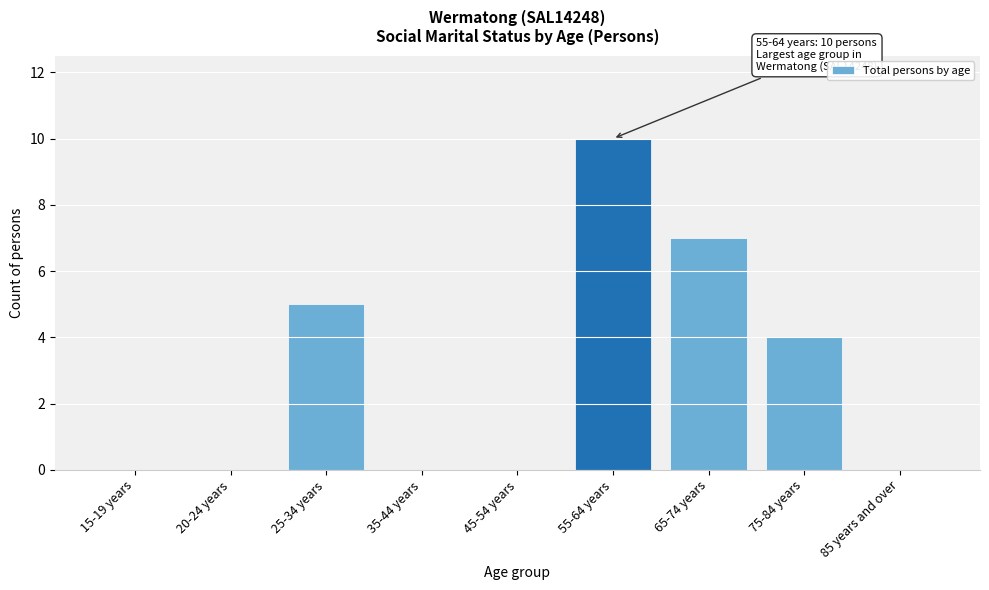

Reading left to right, transcribe all the data shown in this chart.

15-19 years=0	20-24 years=0	25-34 years=5	35-44 years=0	45-54 years=0	55-64 years=10	65-74 years=7	75-84 years=4	85 years and over=0